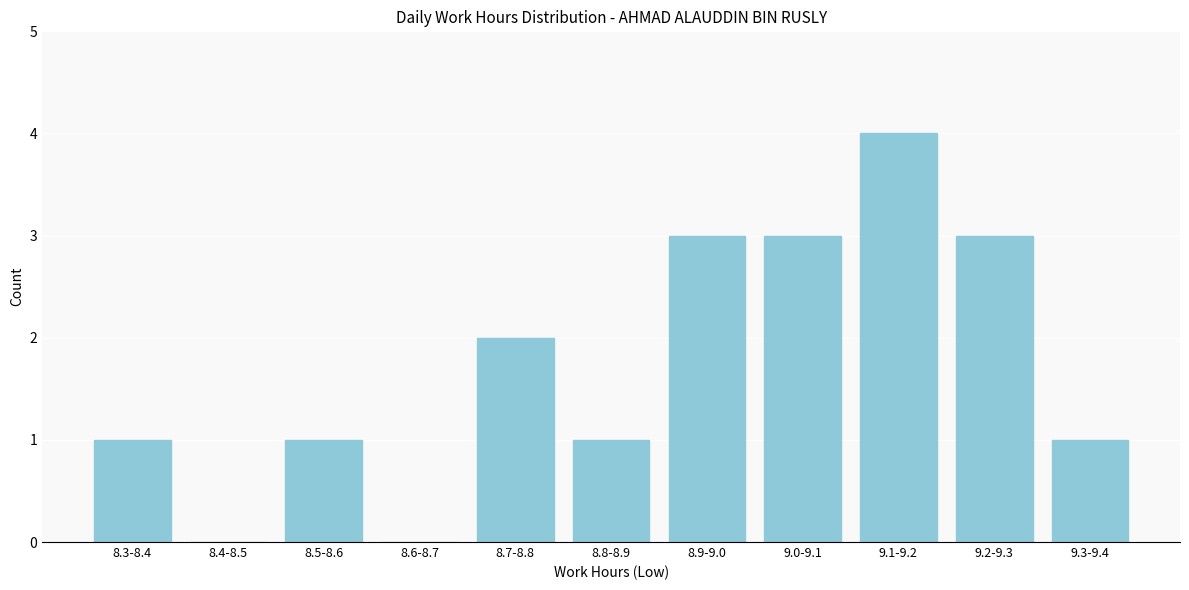

Reading left to right, list all the values displayed in this chart.

8.3-8.4=1	8.4-8.5=0	8.5-8.6=1	8.6-8.7=0	8.7-8.8=2	8.8-8.9=1	8.9-9.0=3	9.0-9.1=3	9.1-9.2=4	9.2-9.3=3	9.3-9.4=1